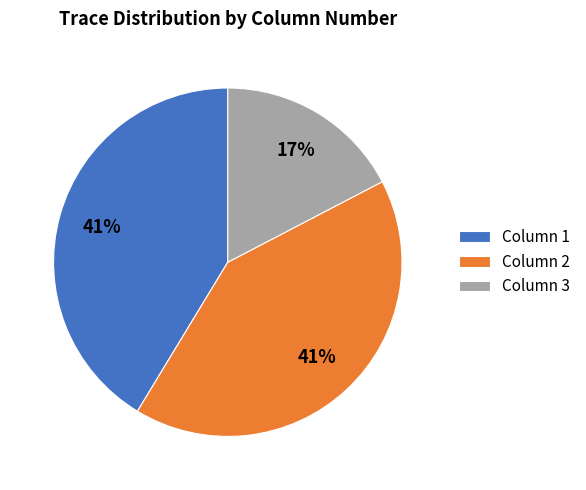

Do Column 2 and Column 3 together represent more than half of the pie?

Yes